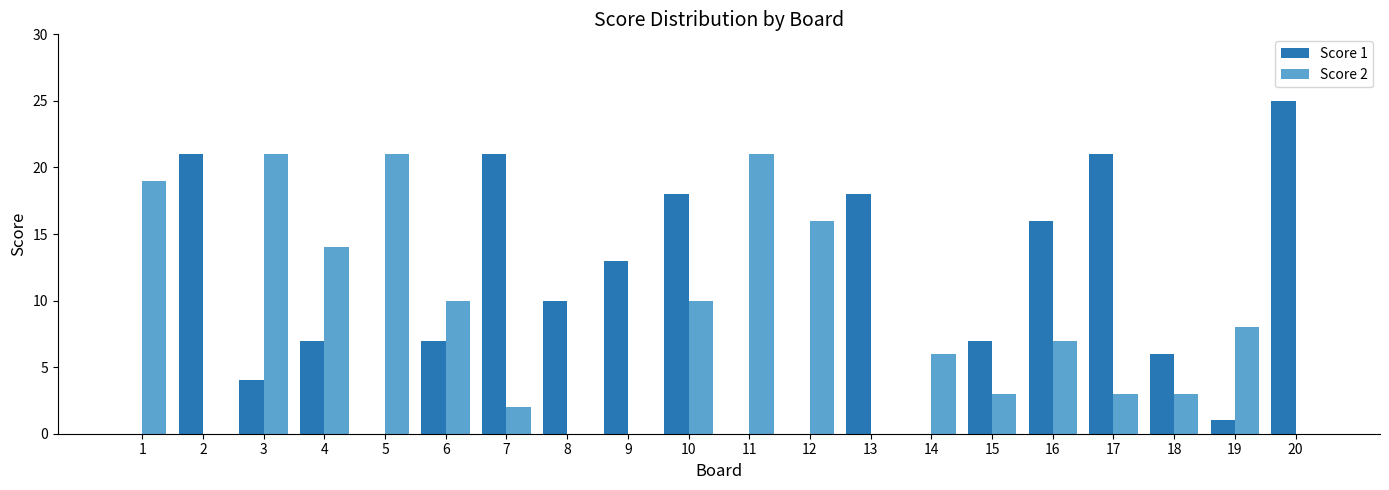

True or false: Score 1 has a value of 9 at 17.

False